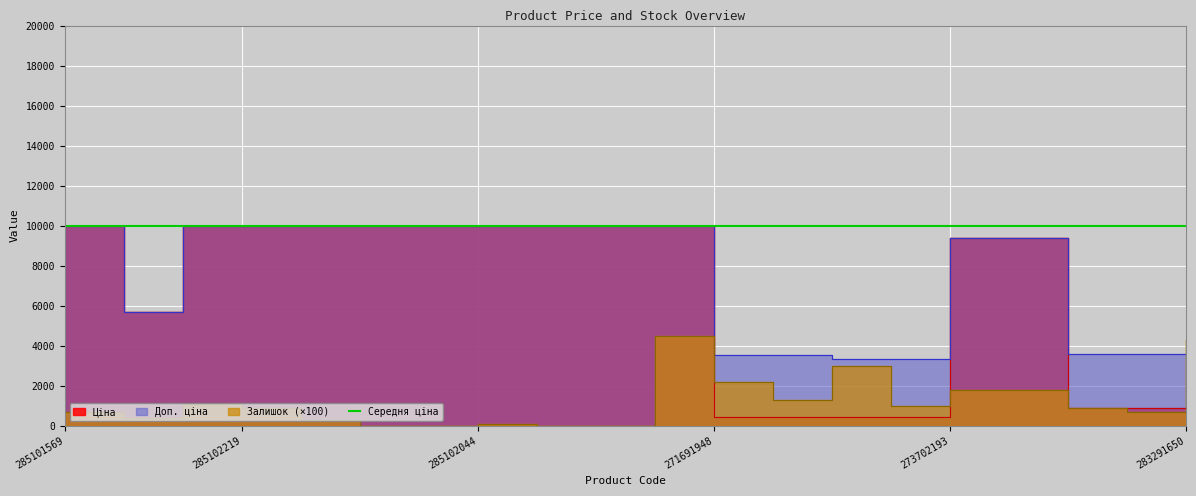

How many interior local valleys does the Залишок series have?

4